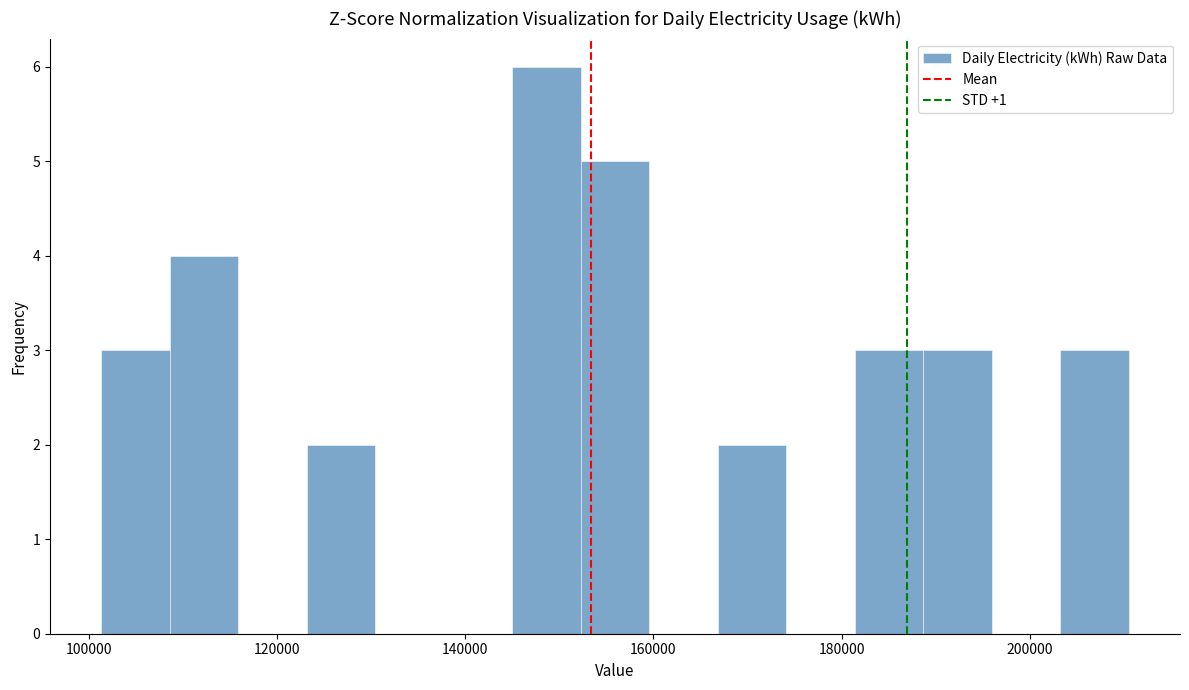

Around what value on the x-axis is the tallest bar? Give the approximate position of its centre, as read against the axis.

148000